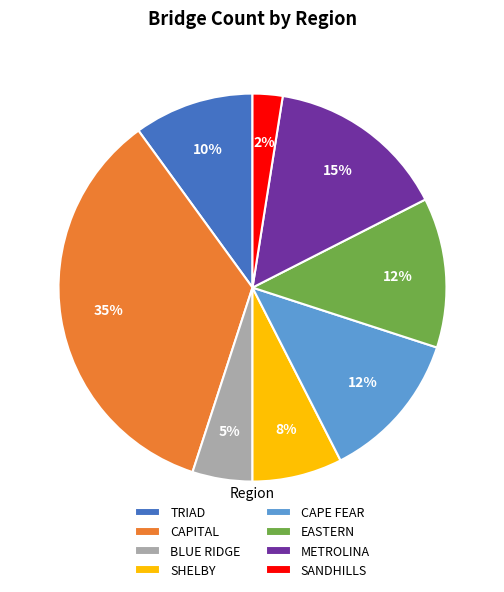

To the nearest percent, what portion does SHELBY represent?

8%